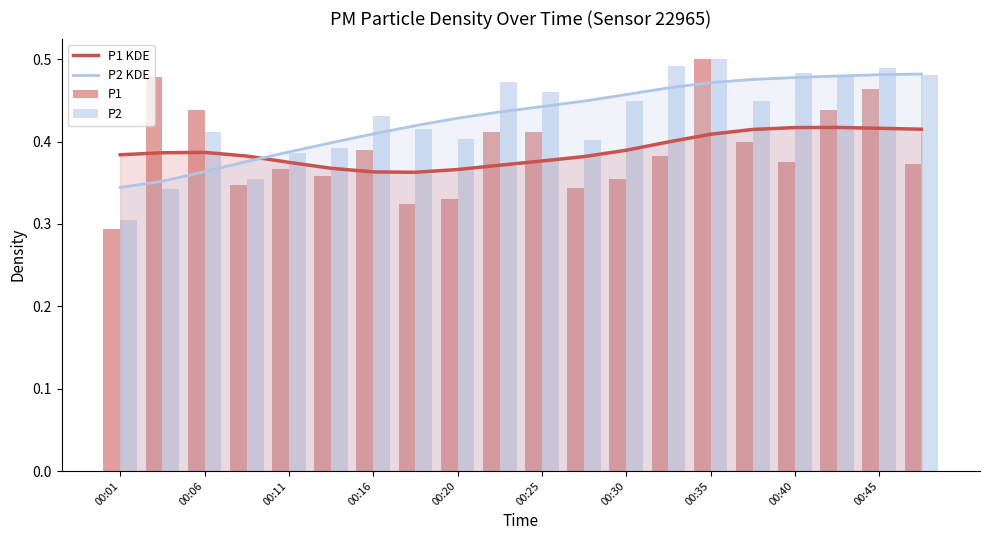

Is it true that P1 equals 0.3 at 00:01?

True